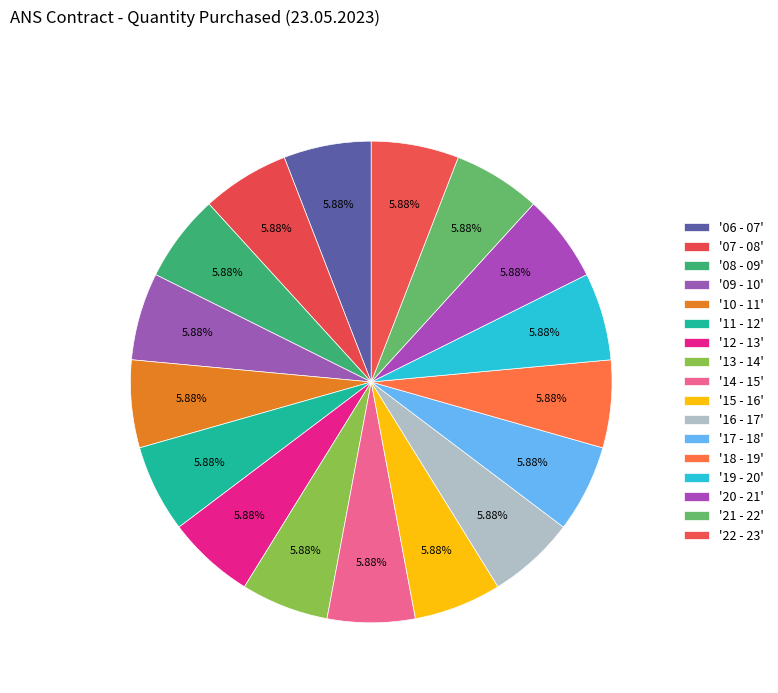

How many segments does this pie chart have?

17